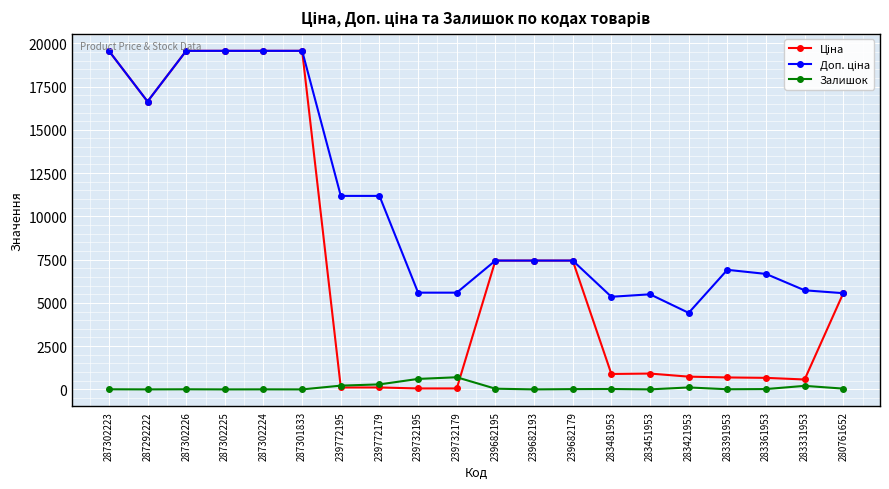

At how many categories does at least one series exceed 9556?

8